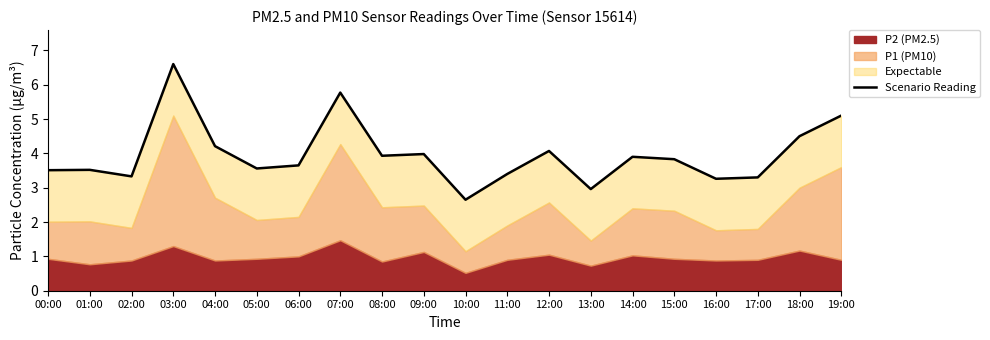

How many lines are shown in the chart?

1